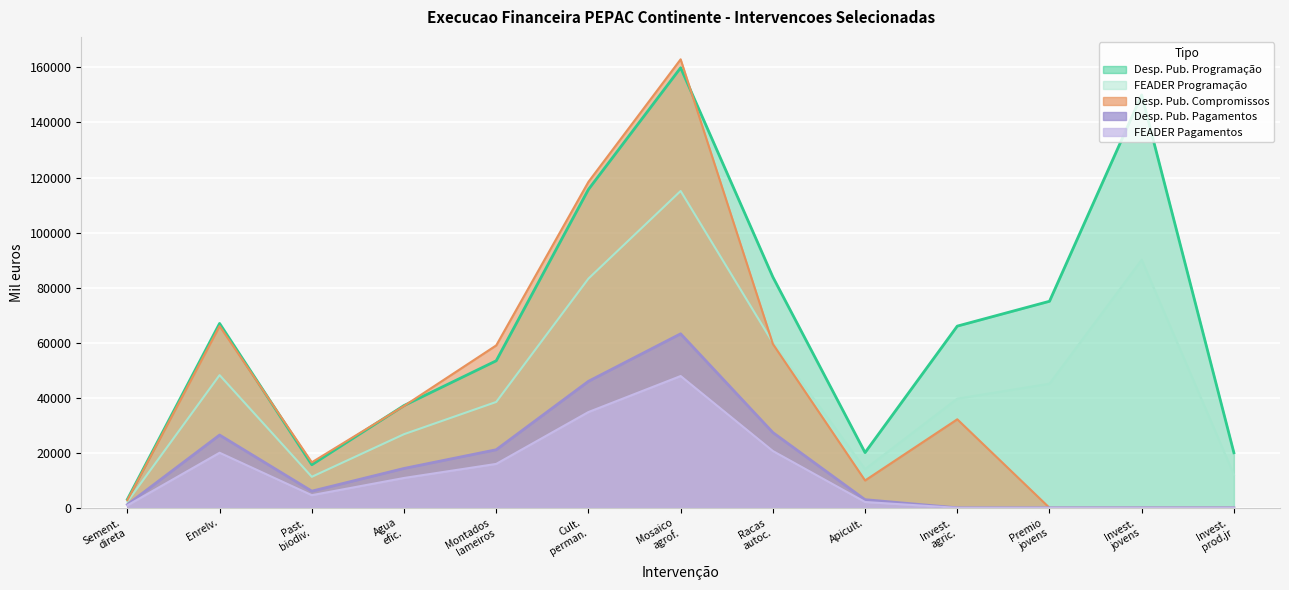

How many interior local peaks does the FEADER Pagamentos series have?

2